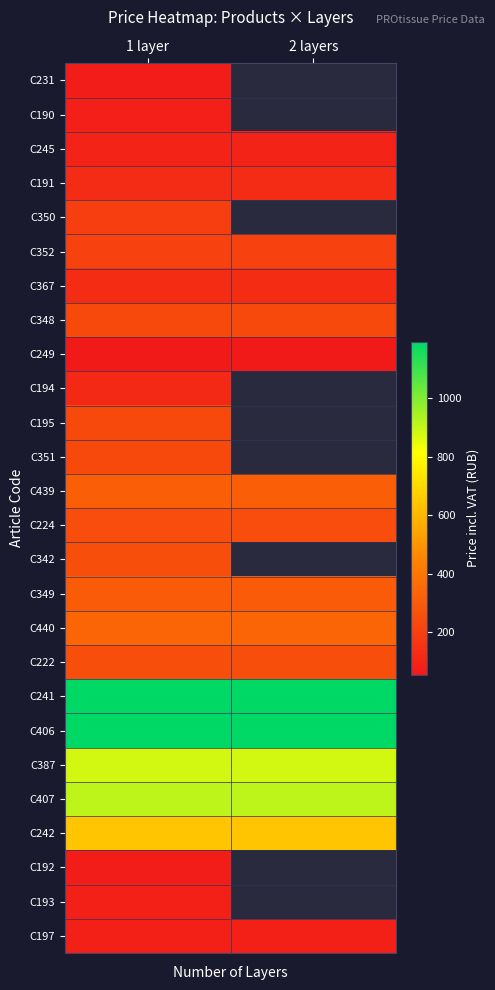

List the labels in order of С190 value, smallest first.

1 layer, 2 layers